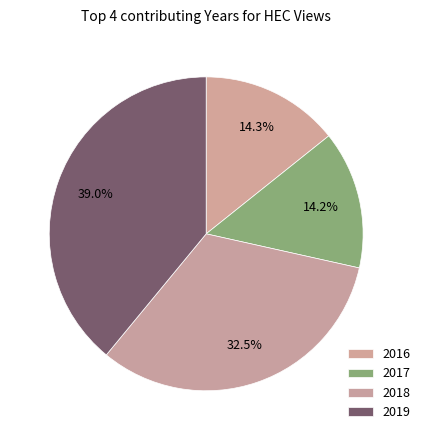

How many slices are in this pie chart?

4